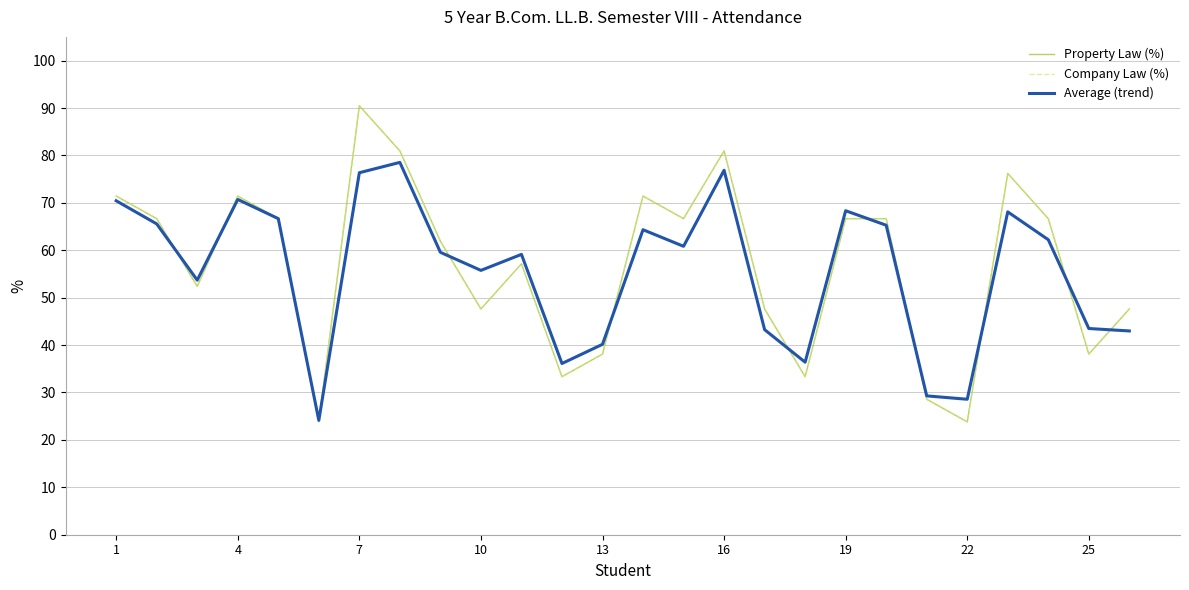

Is this an area chart (filled region under the line)?

No